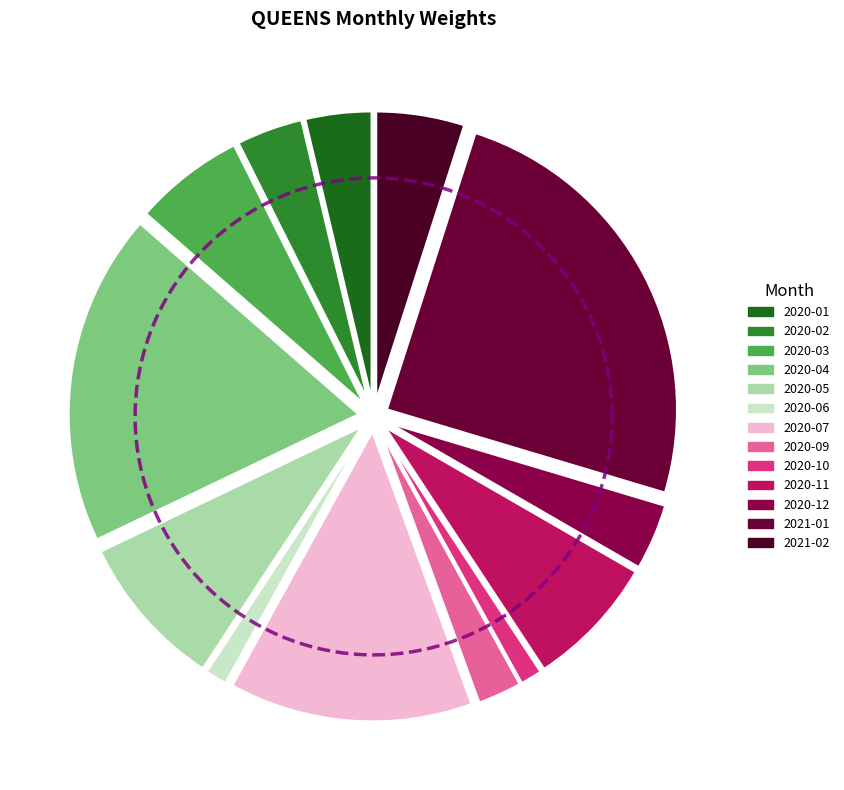

To the nearest percent, what is the difference between the largest and smallest slice percentages?

25%